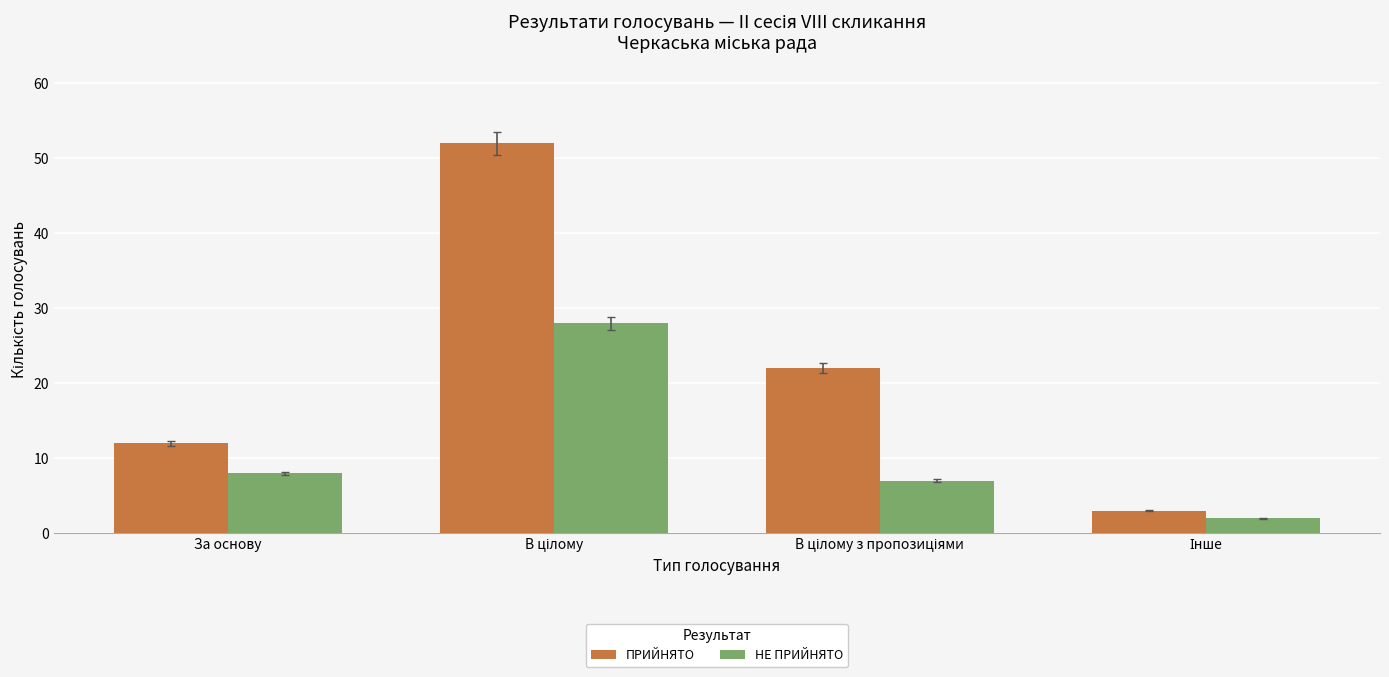

True or false: ПРИЙНЯТО has a value of 12 at За основу.

True